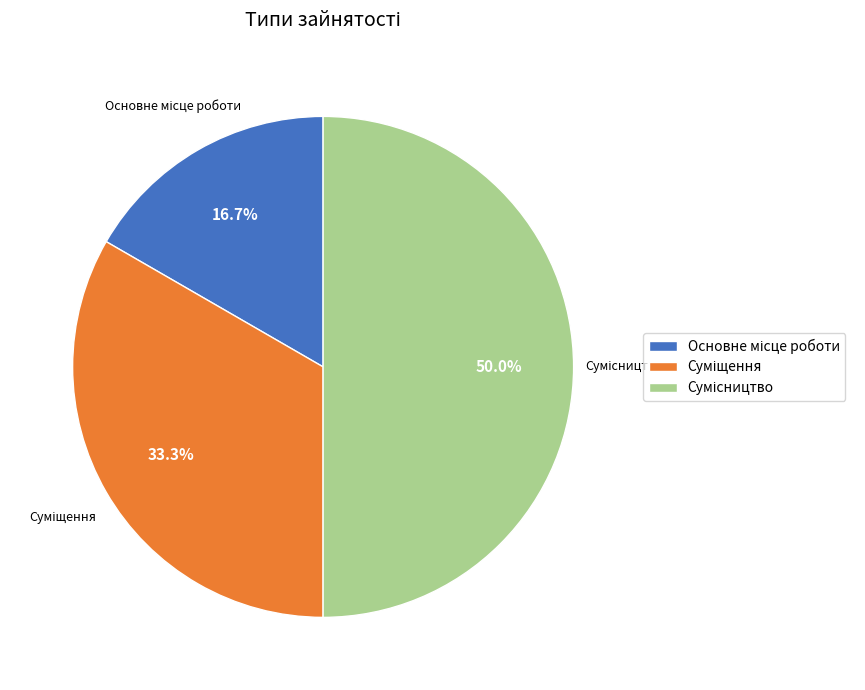

Is it true that Сумісництво is 59% of the pie?

False